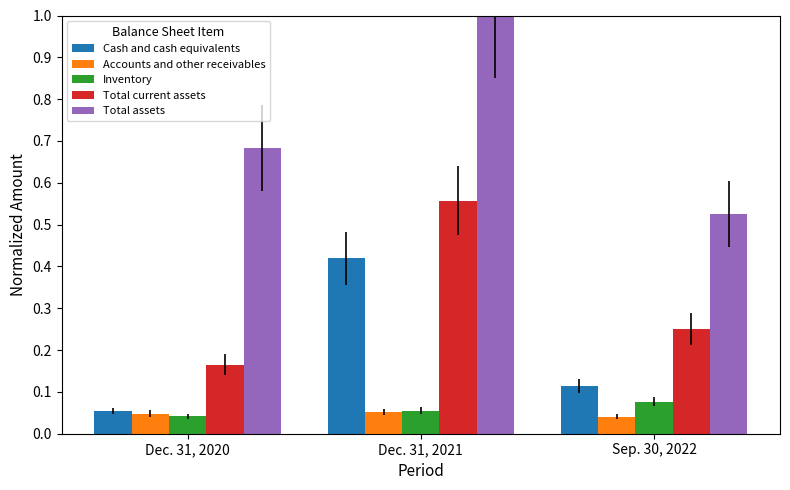

What position from the left is Sep. 30, 2022?

3